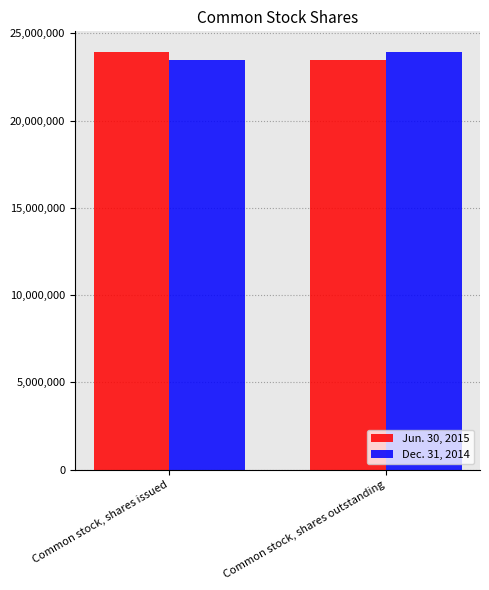

What is the difference between the maximum and minimum values in the Jun. 30, 2015 series?

422526